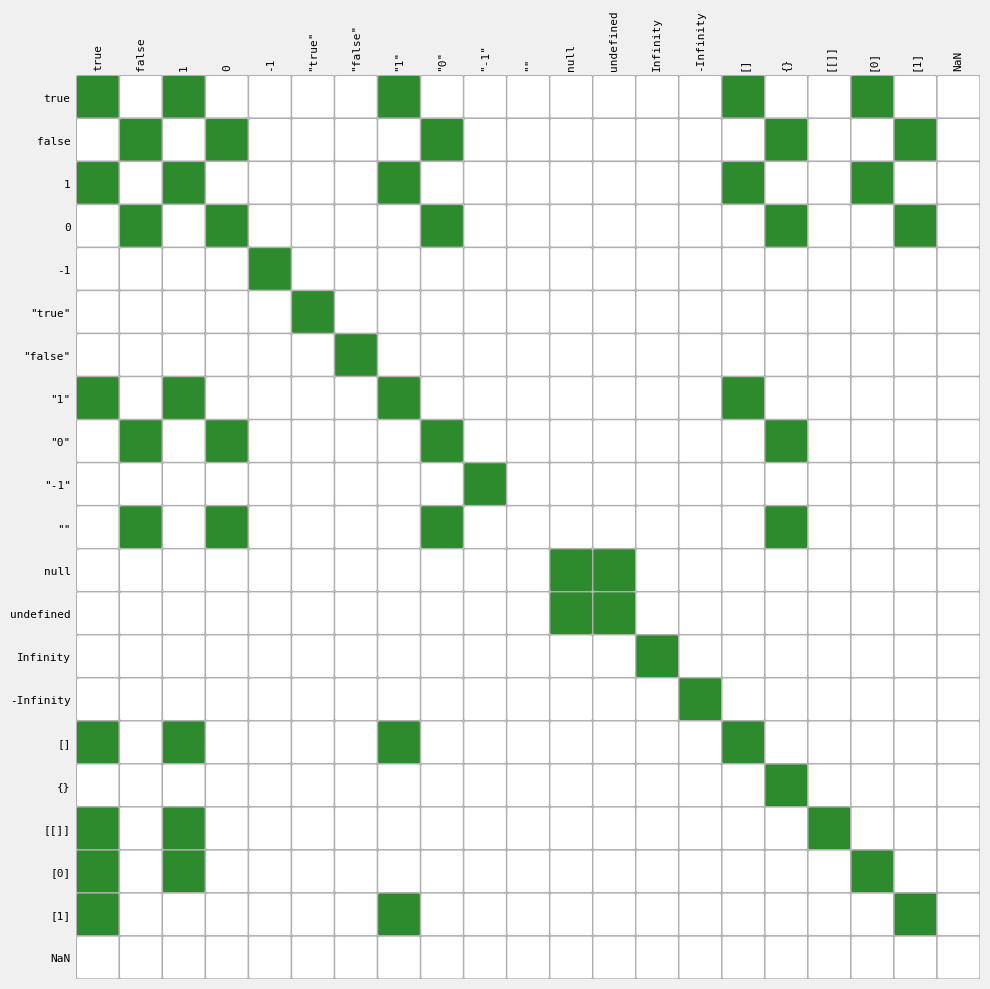

What is the difference between the maximum and second lowest values in the row_0 series?

1